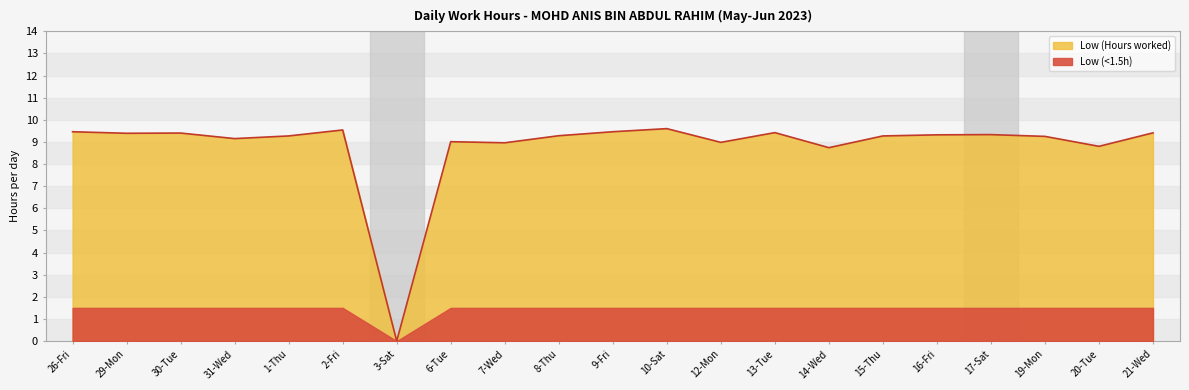

What is the maximum value shown in the chart?

9.6